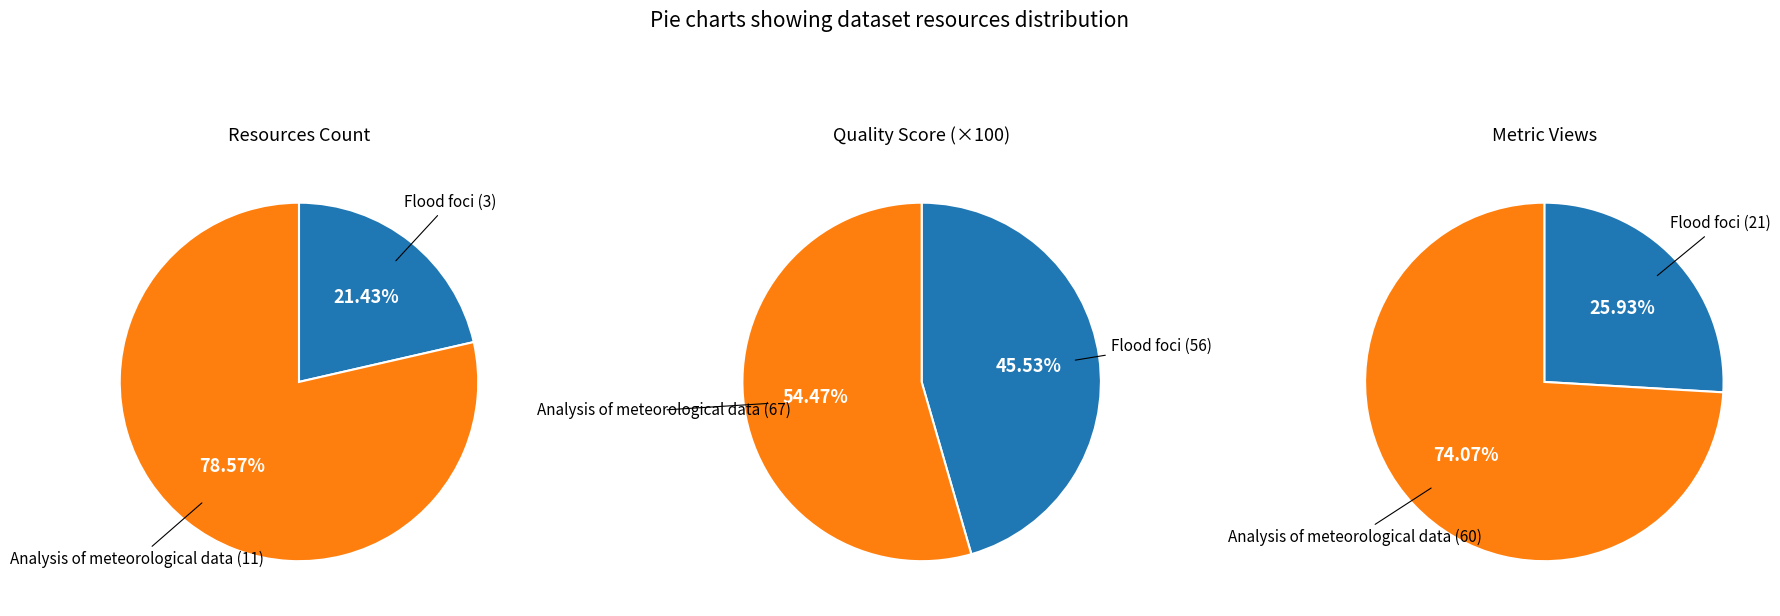

How many segments does this pie chart have?

2